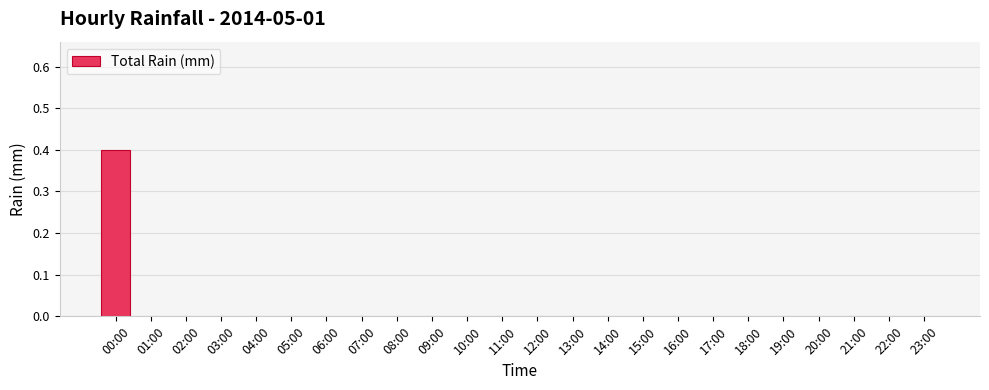

What is the maximum value shown in the chart?

0.4